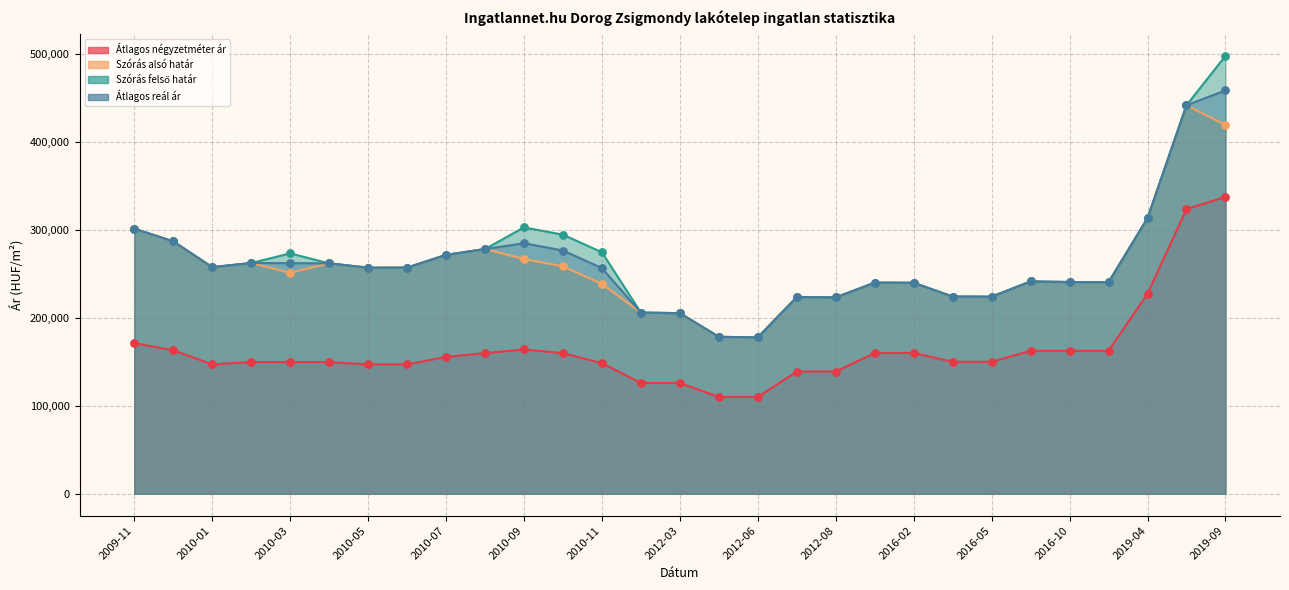

What are all the series names shown in the legend?

Átlagos négyzetméter ár, Szórás alsó határ, Szórás felső határ, Átlagos reál ár